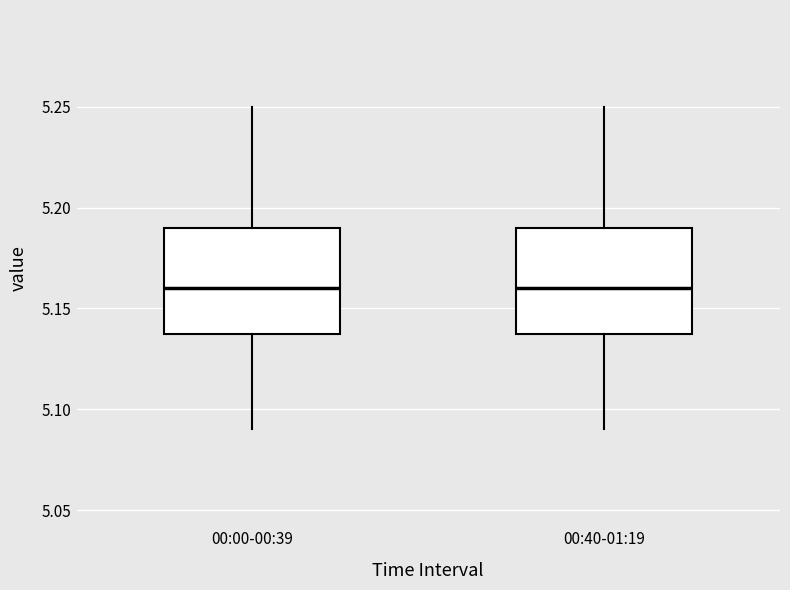

Reading left to right, read every box against the y-axis: the position of its median line, the range the box covers, and the ends of its whiskers. The values are not printed on the chart, so give them approximately, as read against the axis.

00:00-00:39: median 5.16, box 5.14 to 5.19, whiskers 5.09 to 5.25
00:40-01:19: median 5.16, box 5.14 to 5.19, whiskers 5.09 to 5.25